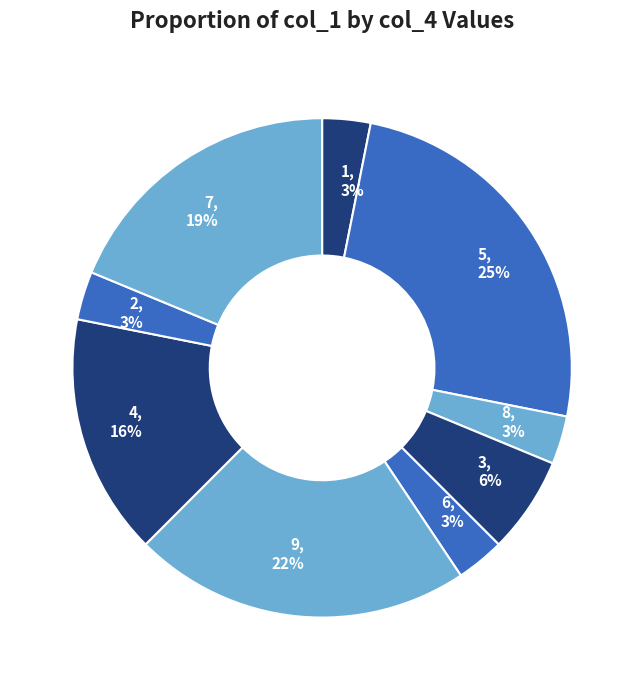

Does 8 represent more than half of the total?

No